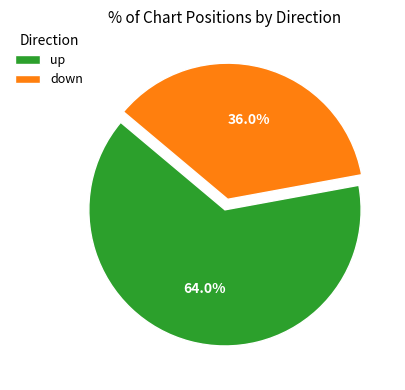

What is the largest slice in the pie chart?

up